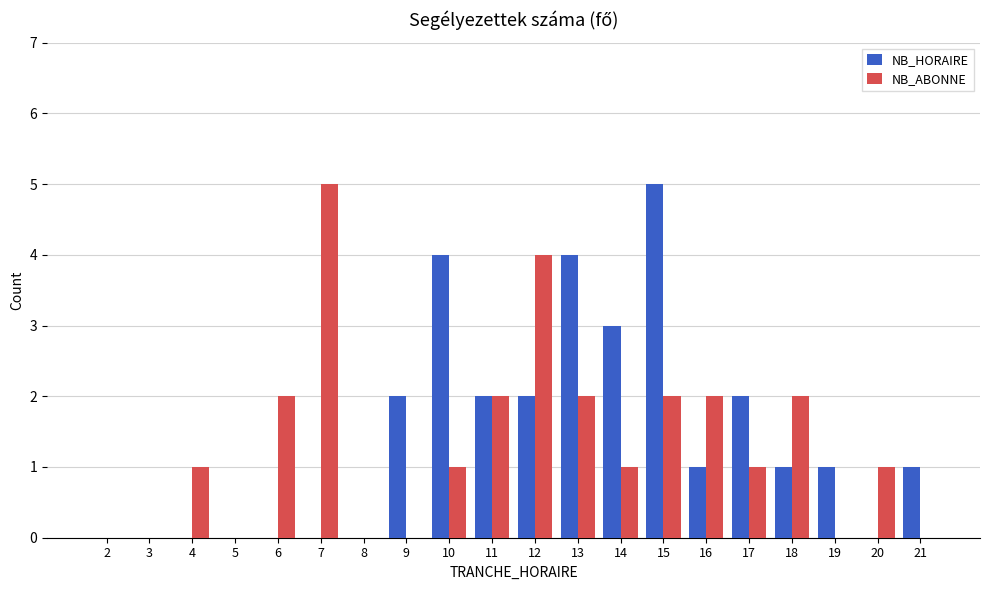

What is the sum of the NB_HORAIRE values at 19 and 15?

6